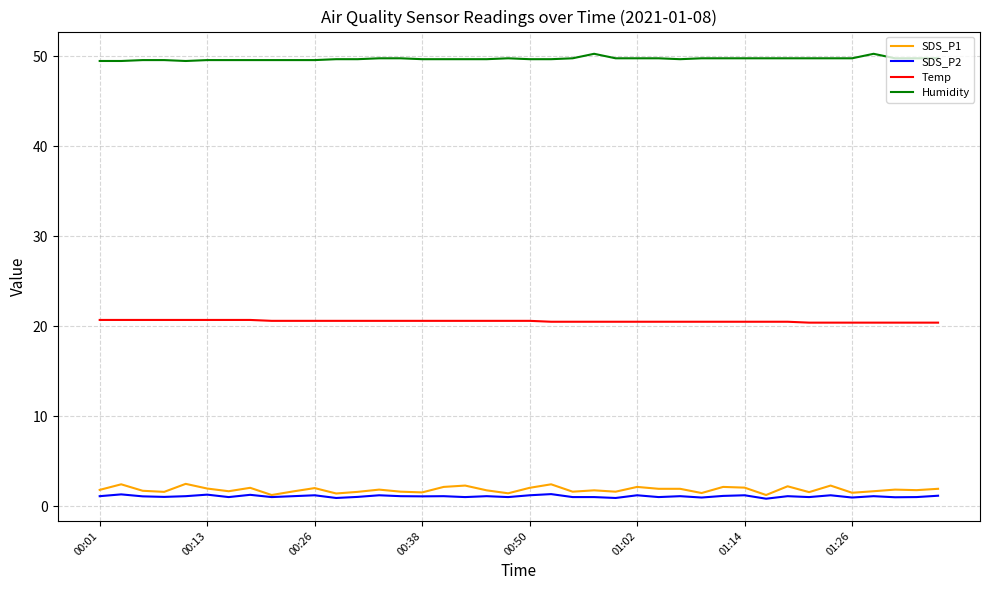

Does the chart have visible grid lines?

Yes